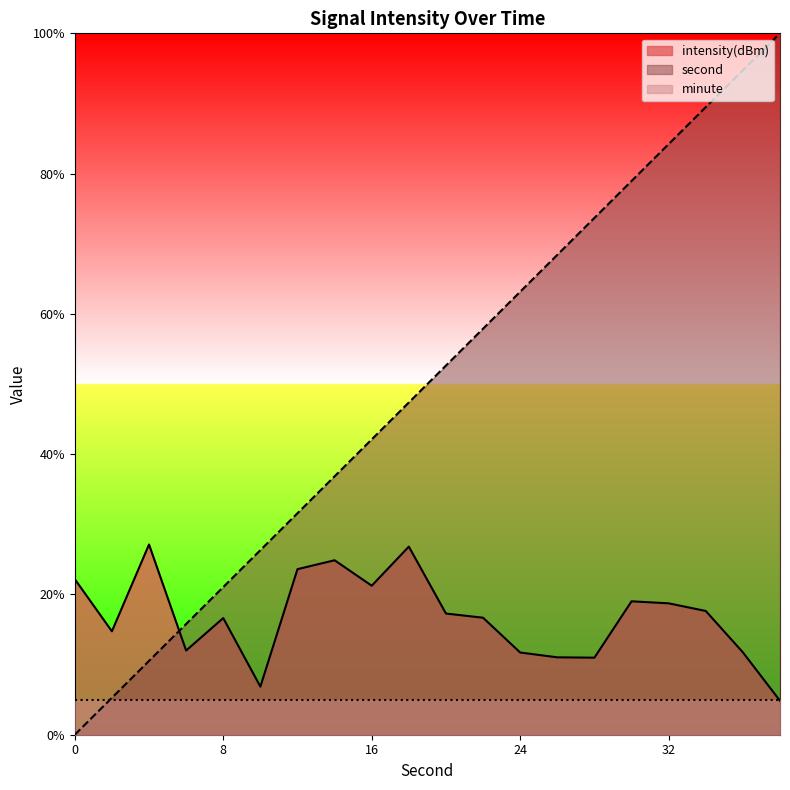

True or false: second and intensity(dBm) cross at least once.

True